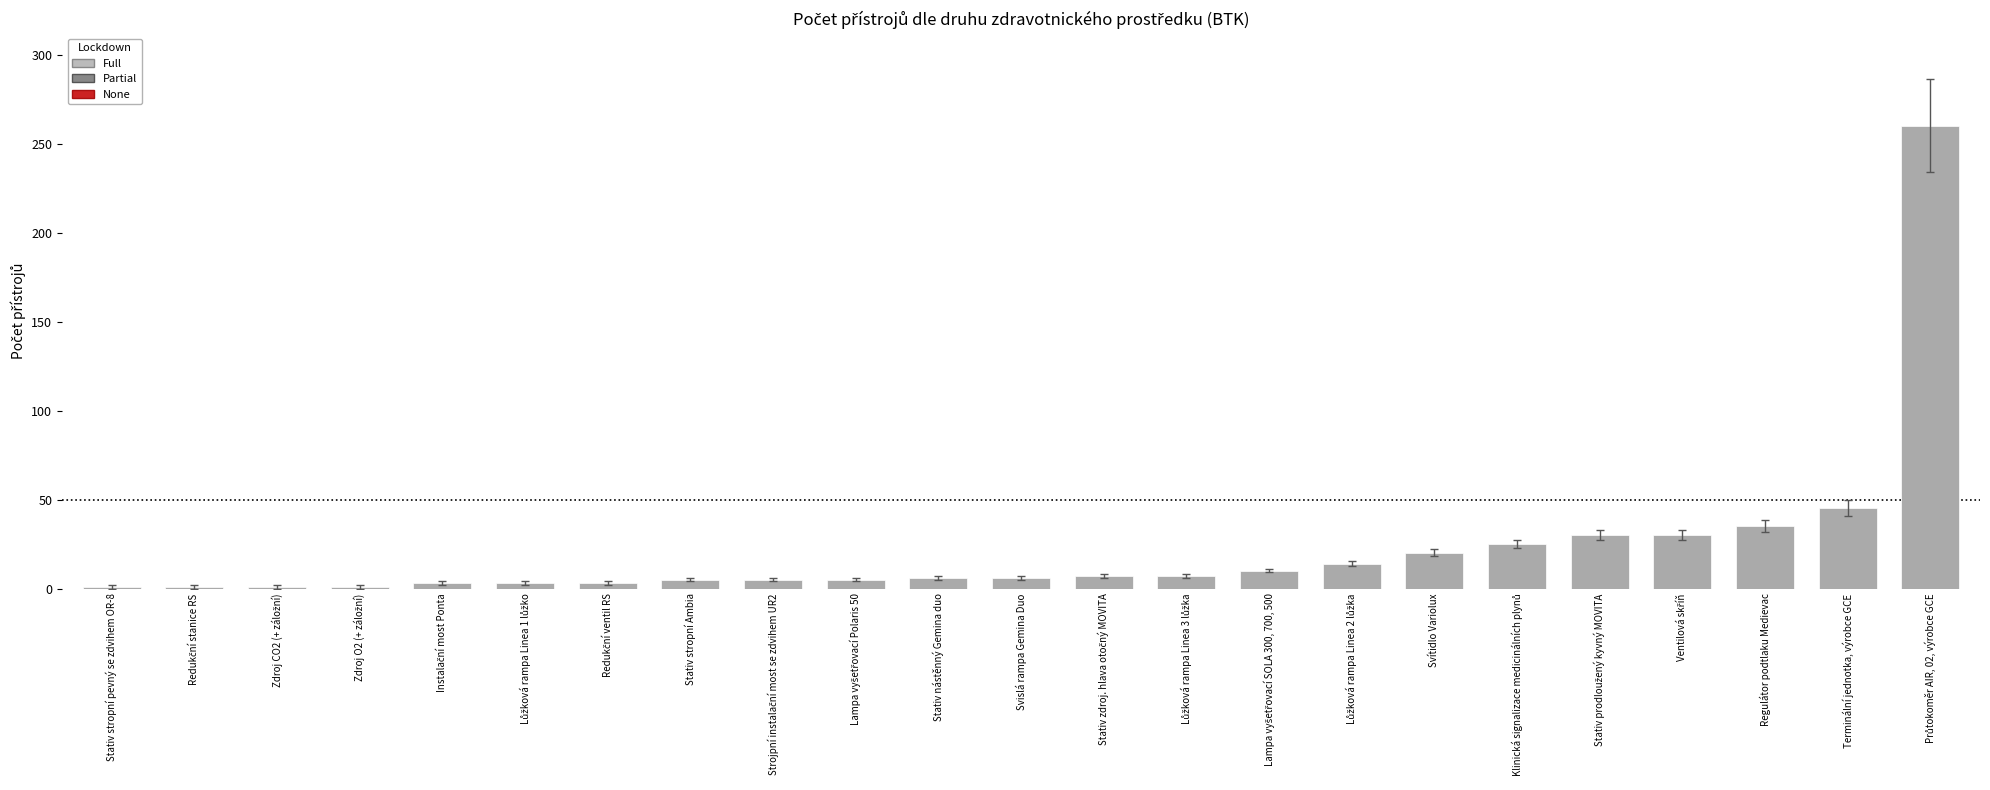

What is the difference between the maximum and minimum values?

259